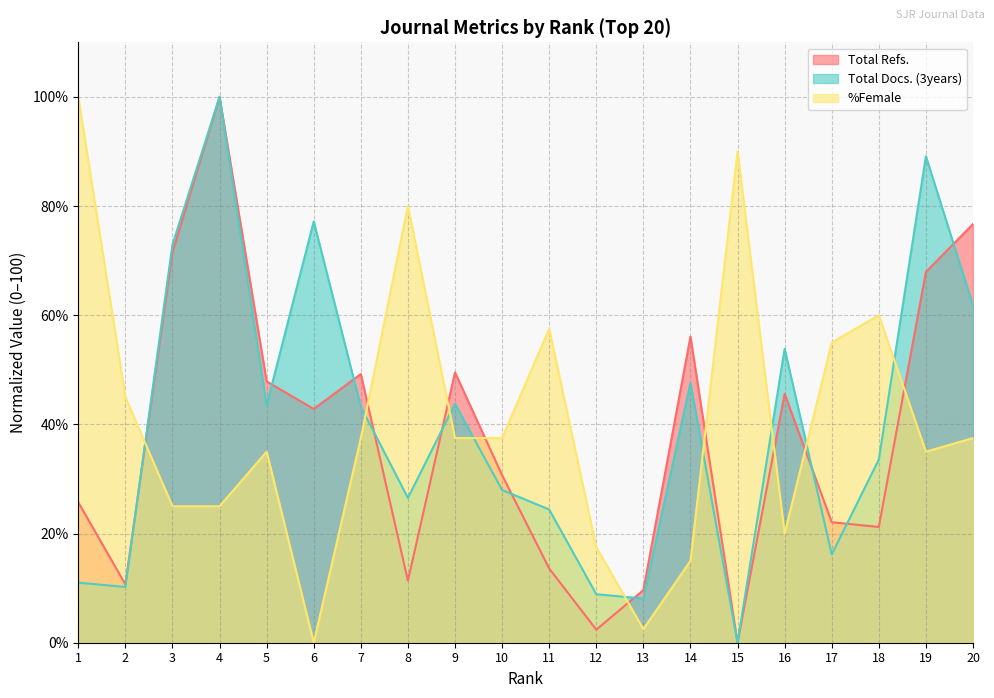

At how many categories does at least one series exceed 27?

18